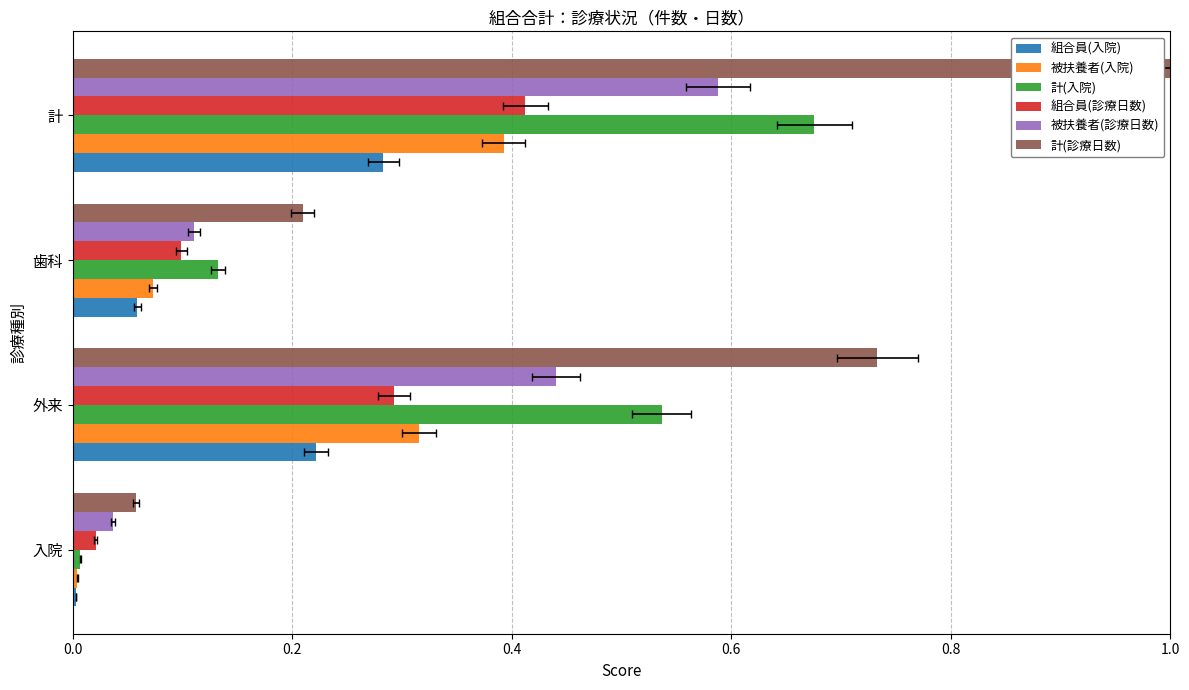

What is the value of the 計(入院) bar at the 4th from the left?

0.7